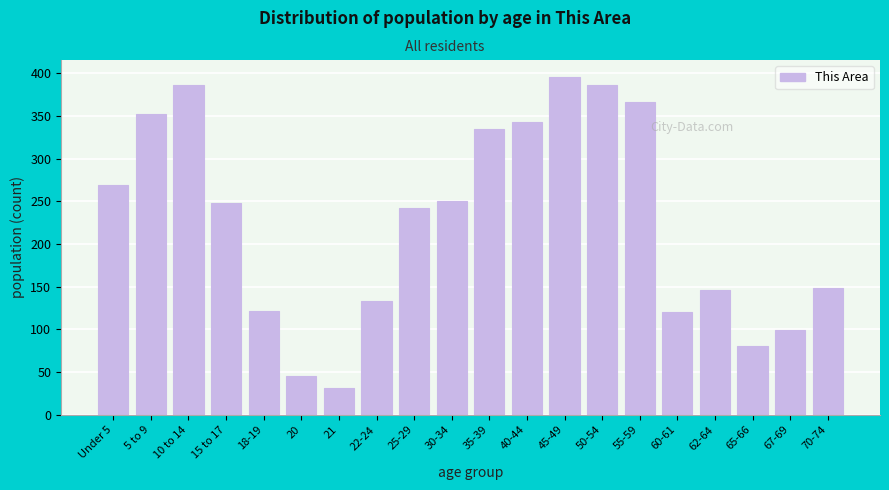

What is the average value?

225